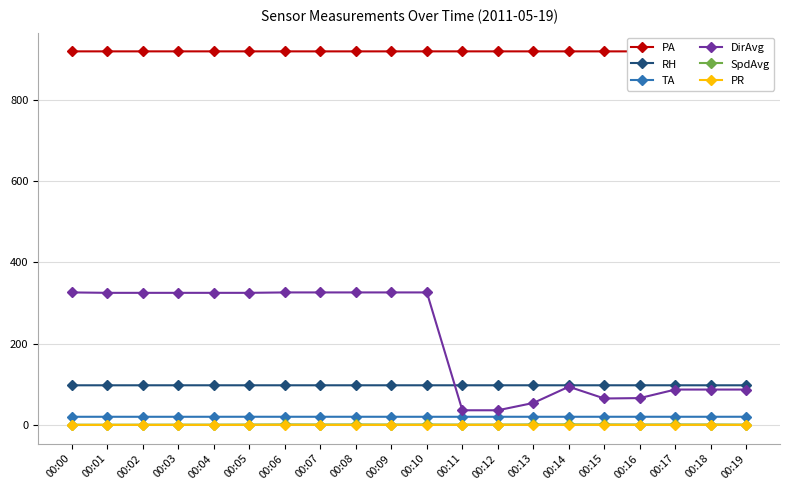

How many data points in TA are above 20?

15